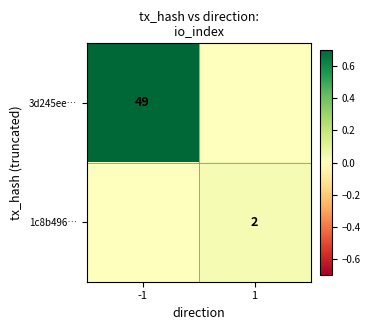

The value of 1c8b496… at 1 is 2. True or false?

True